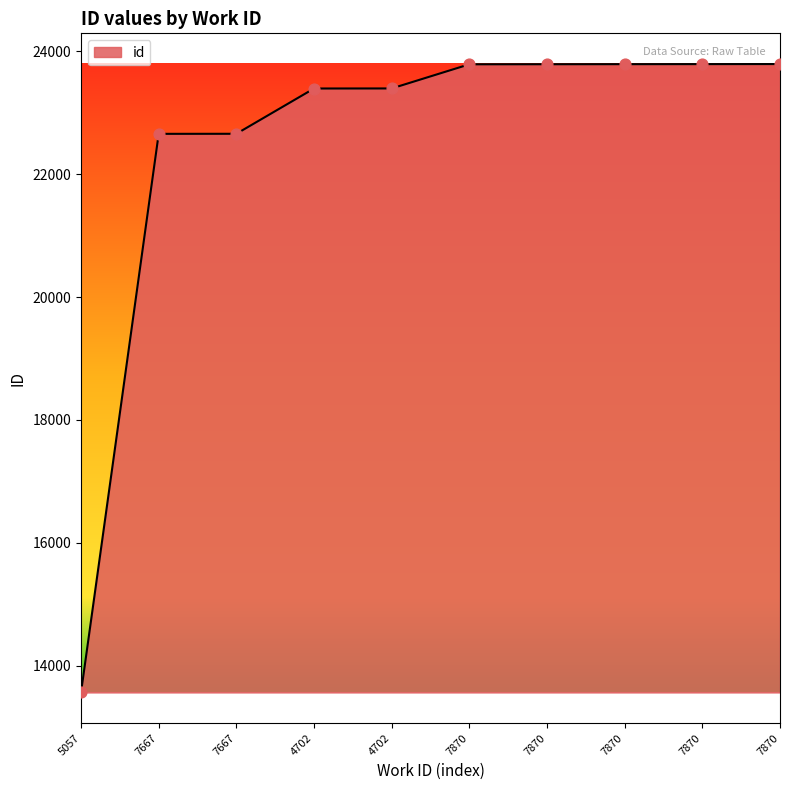

Approximately how many times larger is the value at 7667 compared to 7870?

1.0